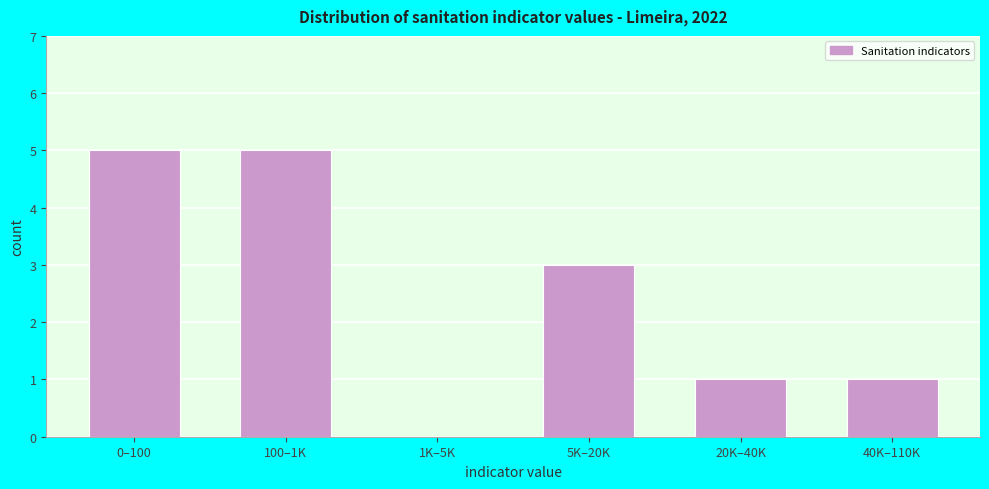

Reading right to left, what are all the values shown in this chart?

40K–110K=1	20K–40K=1	5K–20K=3	1K–5K=0	100–1K=5	0–100=5